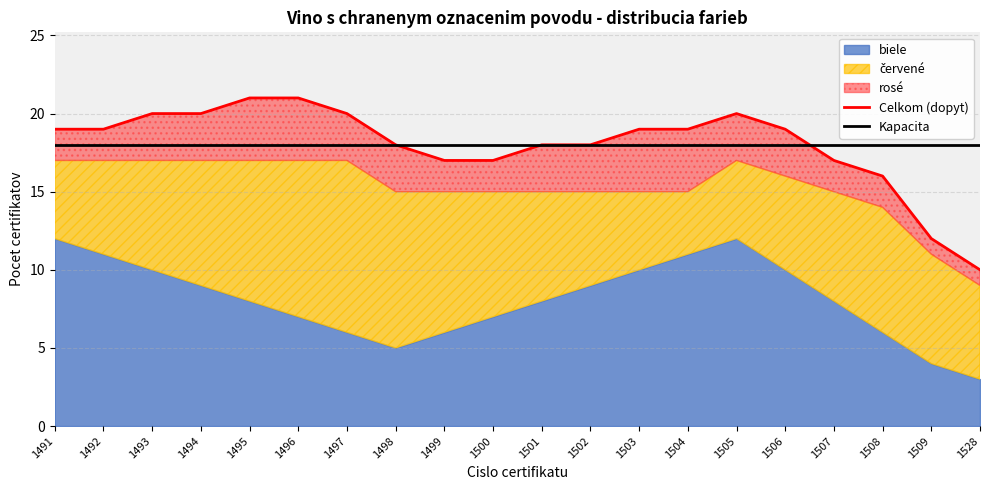

Which has a higher value, 1501 or 1506?

1506